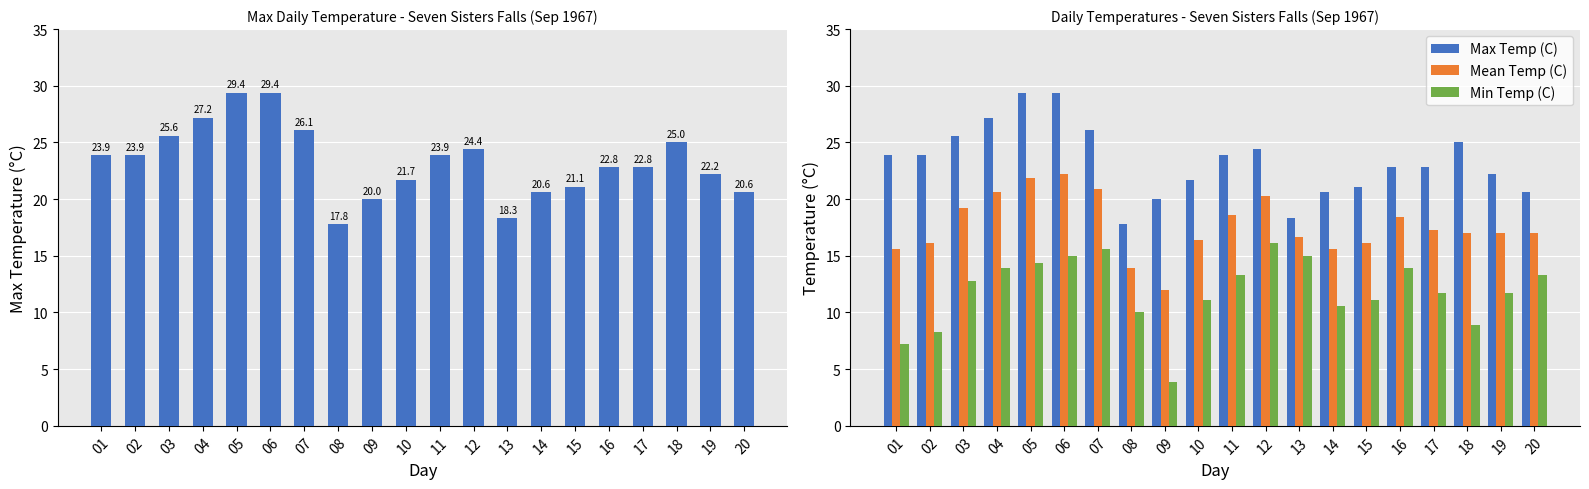

What is the maximum value for Min Temp (C)?

16.1